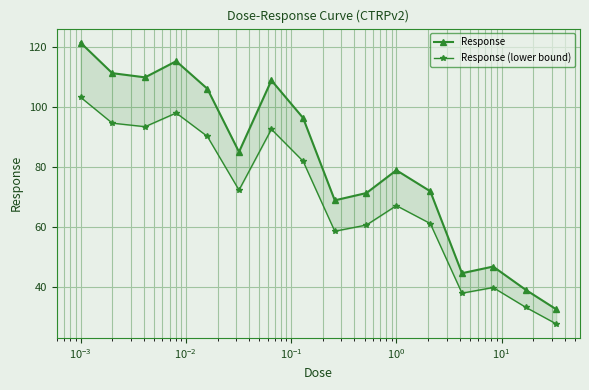

Reading left to right, extract all data points from this chart.

Response: 121.6	111.4	110.0	115.4	106.2	85.1	109.0	96.4	68.9	71.3	79.0	71.9	44.5	46.7	38.9	32.5
Response (lower bound): 103.4	94.7	93.5	98.1	90.3	72.3	92.6	82.0	58.5	60.6	67.1	61.1	37.8	39.7	33.1	27.6